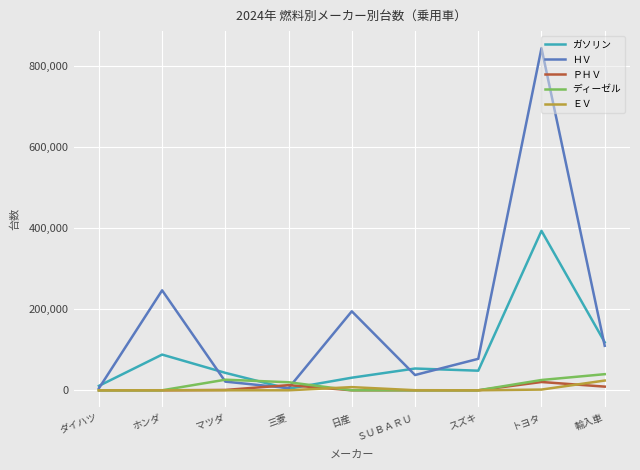

How many lines are shown in the chart?

5